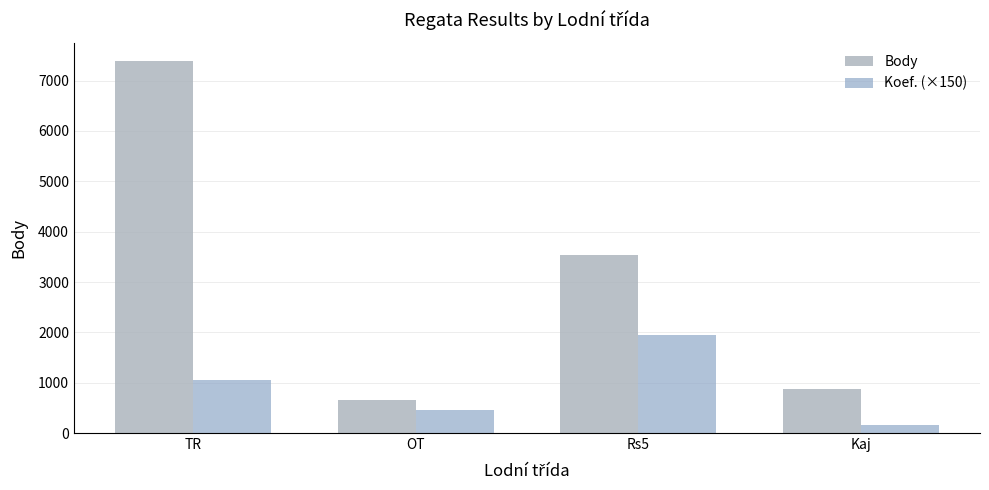

Between Rs5 and Kaj, which is larger?

Rs5